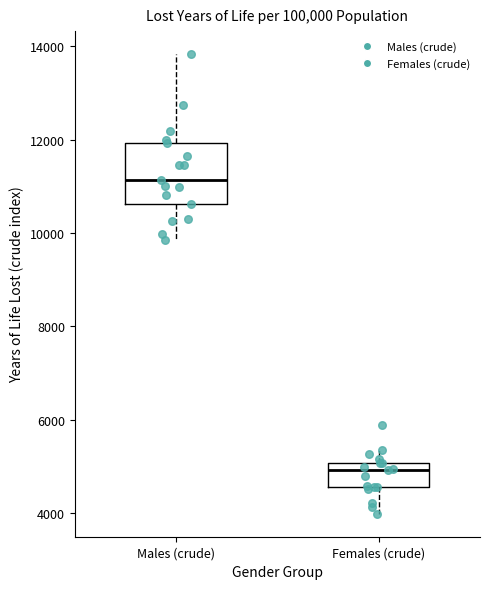

Reading left to right, transcribe this box plot: for each box, give where its median line is, the range the box spans, and where its two whiskers end, as read against the y-axis. The values are not printed on the chart, so give them approximately, as read against the axis.

Males (crude): median 11200, box 10600 to 12000, whiskers 9800 to 13800
Females (crude): median 5000 (just below the box's upper edge), box 4600 to 5000, whiskers 4000 to 5400